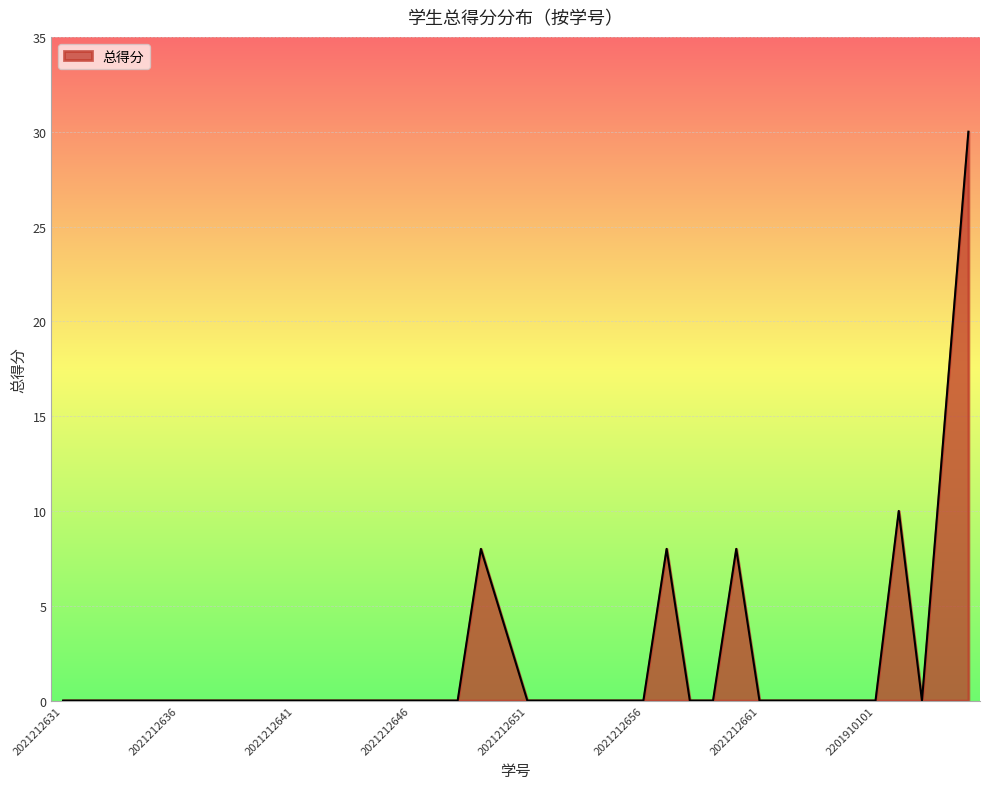

How many lines are shown in the chart?

1